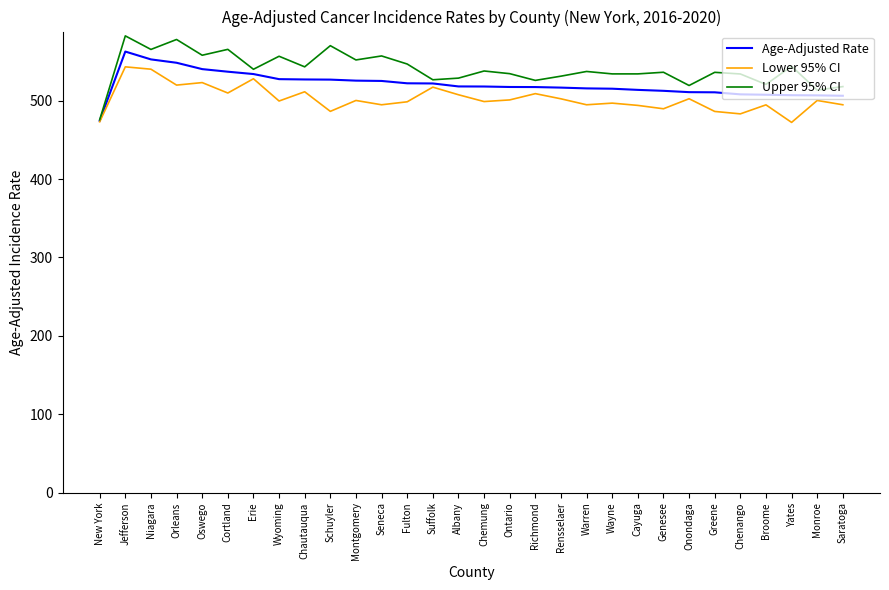

Which series changed the most between Schuyler and Wayne?

Upper 95% CI